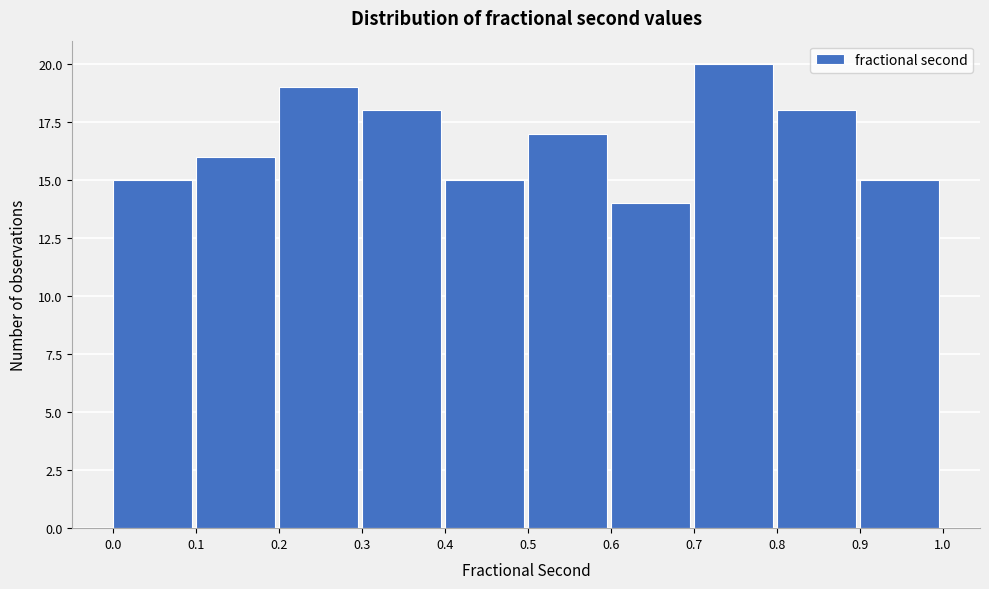

How tall is the bar that spans 0.5 to 0.6 on the x-axis? The values are not printed on the chart, so give them approximately, as read against the axis.

17